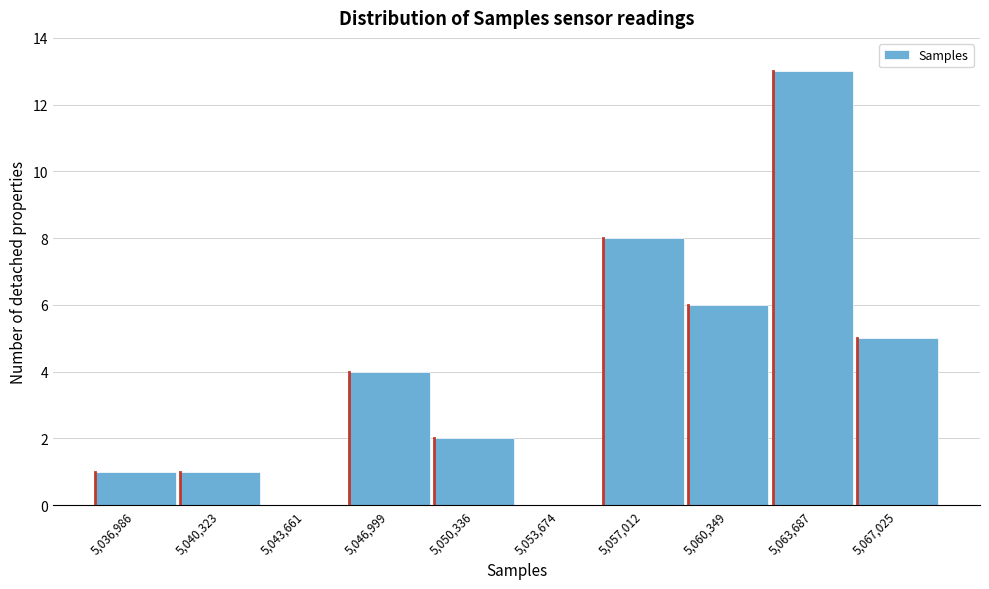

Reading right to left, extract all data points from this chart.

5,067,025=5	5,063,687=13	5,060,349=6	5,057,012=8	5,053,674=0	5,050,336=2	5,046,999=4	5,043,661=0	5,040,323=1	5,036,986=1